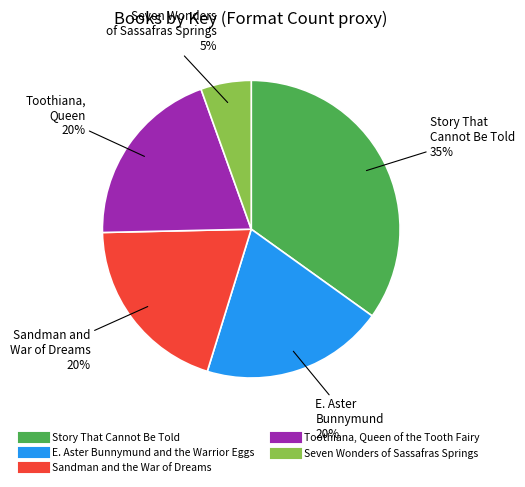

How many slices are in this pie chart?

5